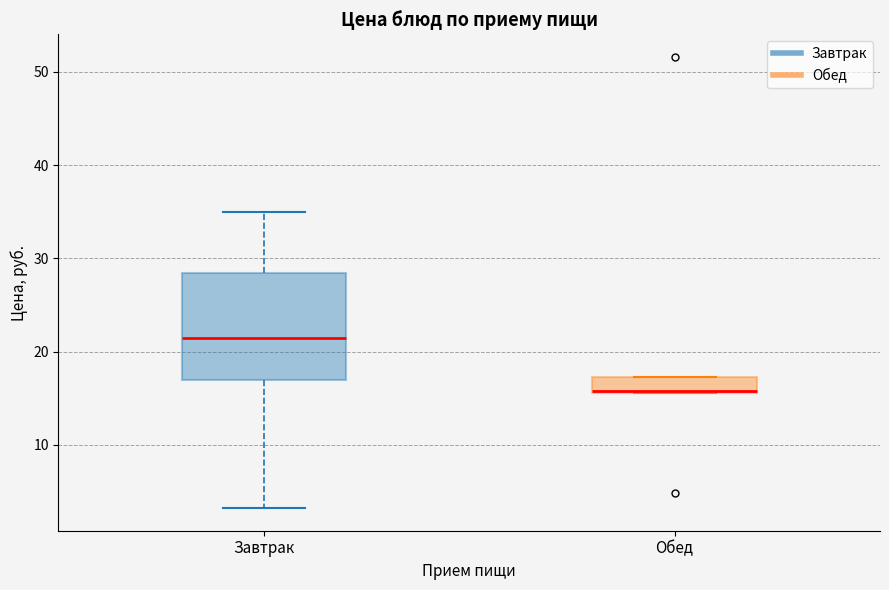

Which box has the highest median line?

Завтрак